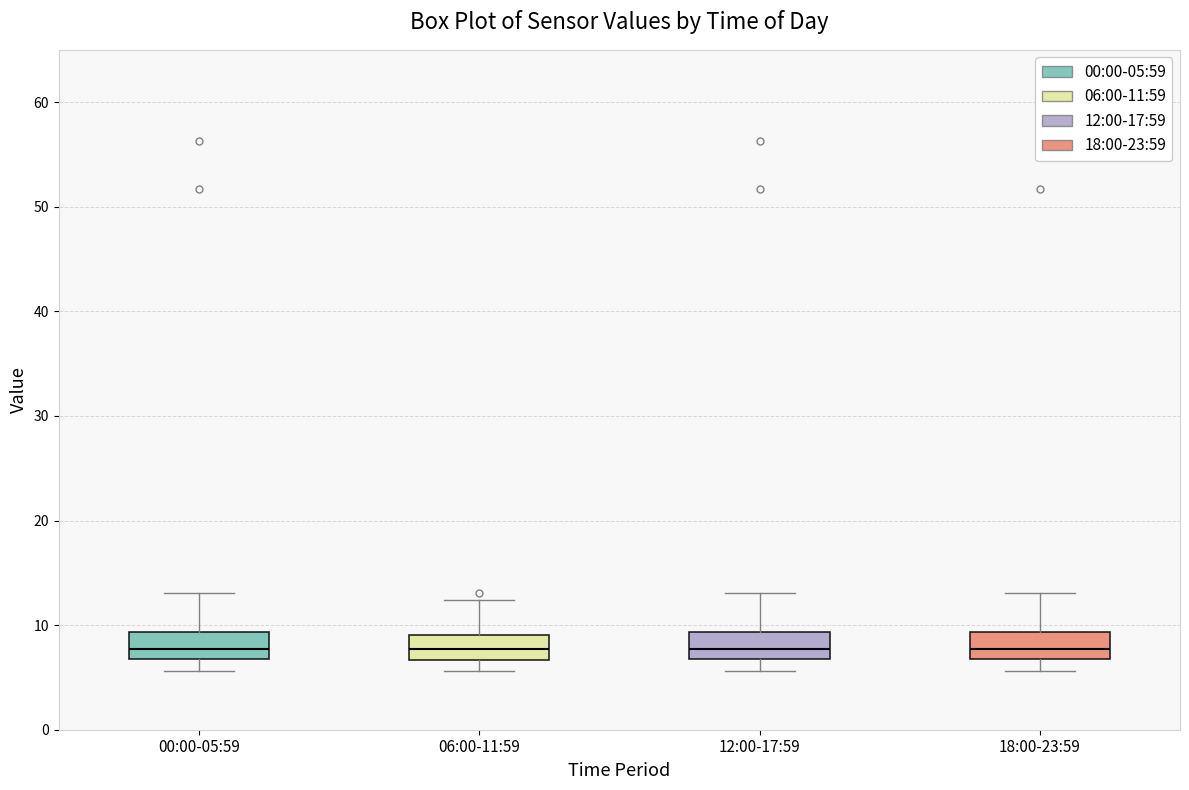

Reading left to right, transcribe this box plot: for each box, give where its median line is, the range the box spans, and where its two whiskers end, as read against the y-axis. The values are not printed on the chart, so give them approximately, as read against the axis.

00:00-05:59: median 8, box 7 to 9, whiskers 6 to 13
06:00-11:59: median 8, box 7 to 9, whiskers 6 to 12
12:00-17:59: median 8, box 7 to 9, whiskers 6 to 13
18:00-23:59: median 8, box 7 to 9, whiskers 6 to 13